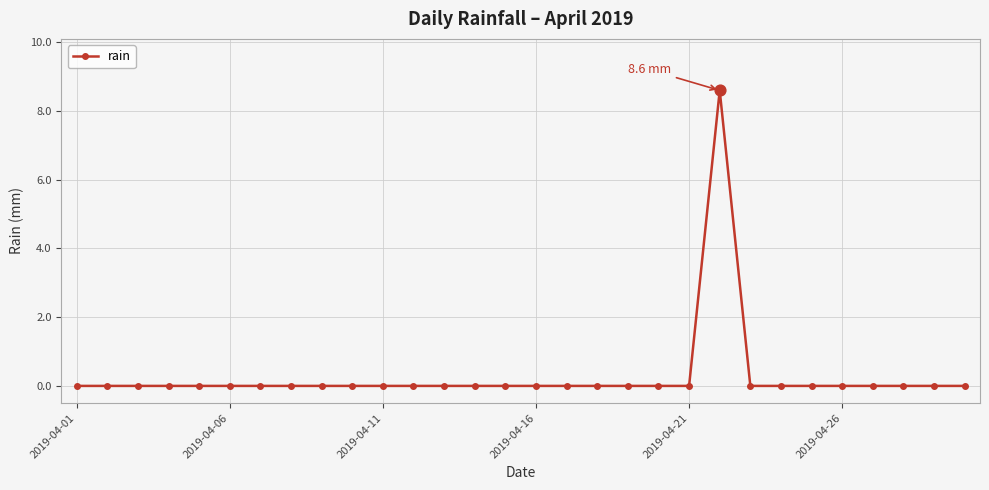

What is the difference between the maximum and minimum values?

8.6